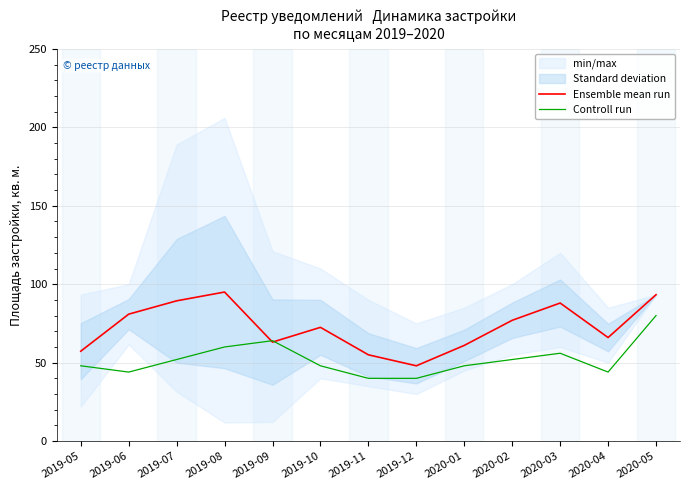

What is the difference between the maximum and minimum values in the Ensemble mean run series?

47.0